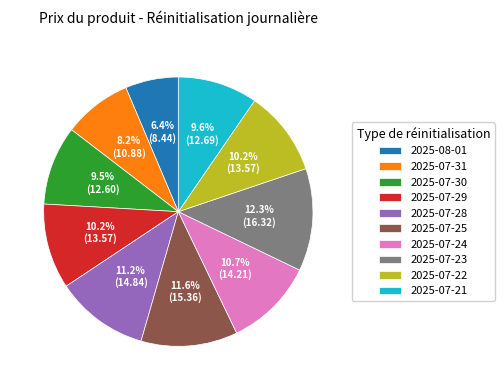

What is the largest slice in the pie chart?

2025-07-23